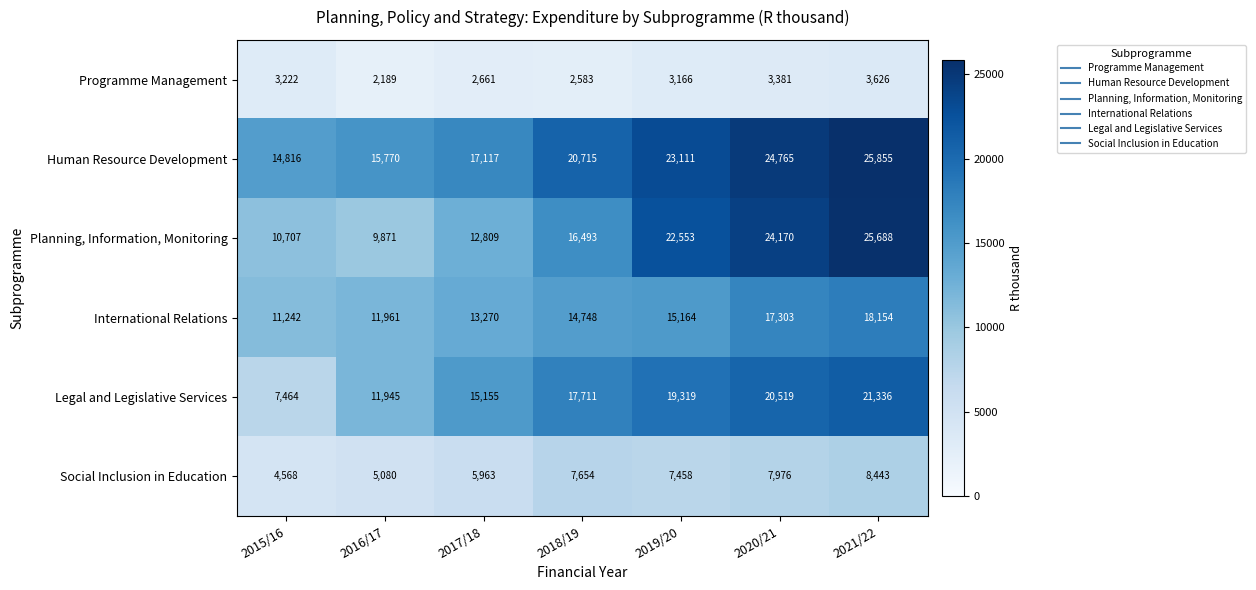

What is the greatest value displayed?

25855